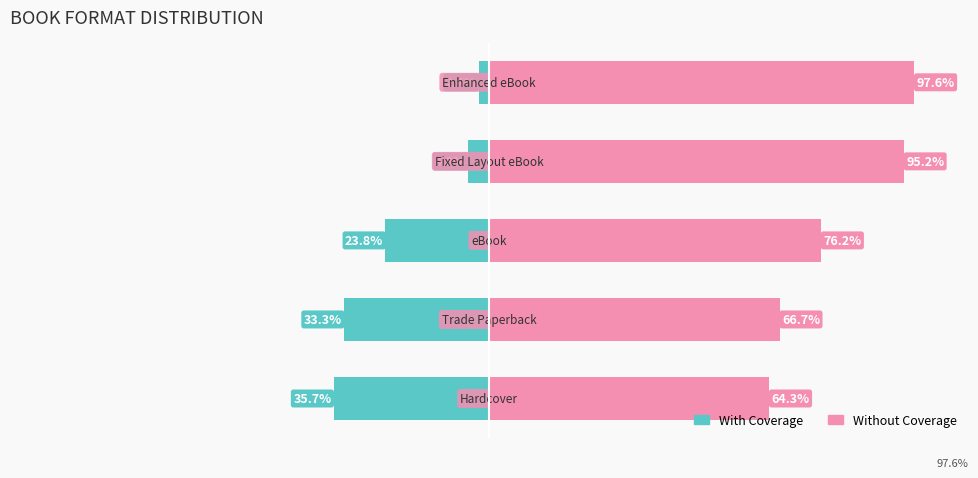

At 2, list the series in order from smallest to largest.

With Coverage, Without Coverage